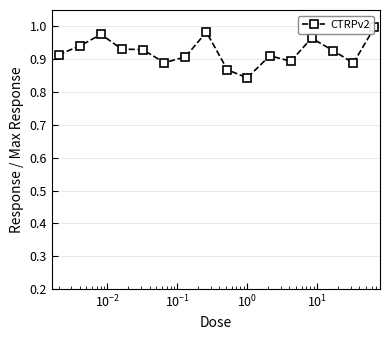

What is the sum of all values?

14.8